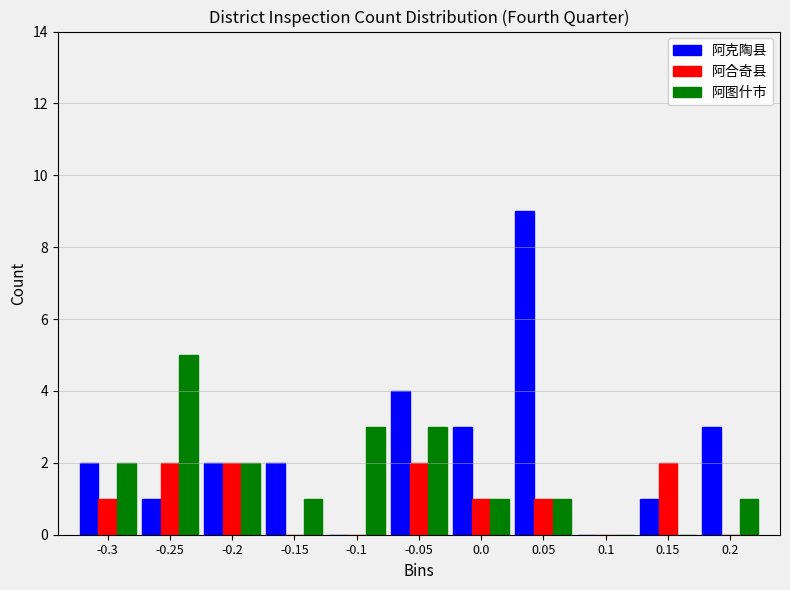

Which series changed the most between -0.25 and 0.0?

阿图什市